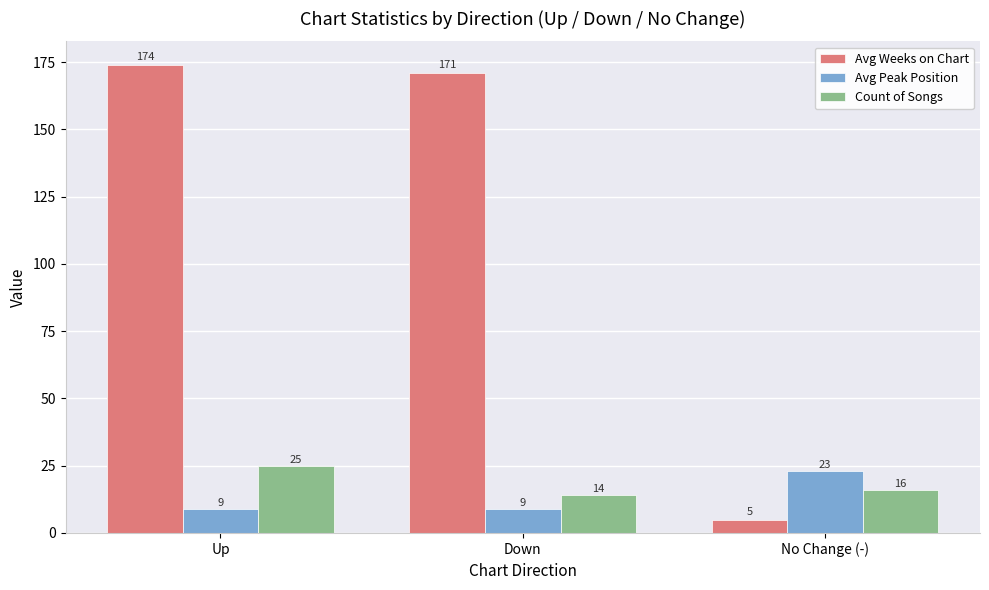

How many groups of bars are there?

3